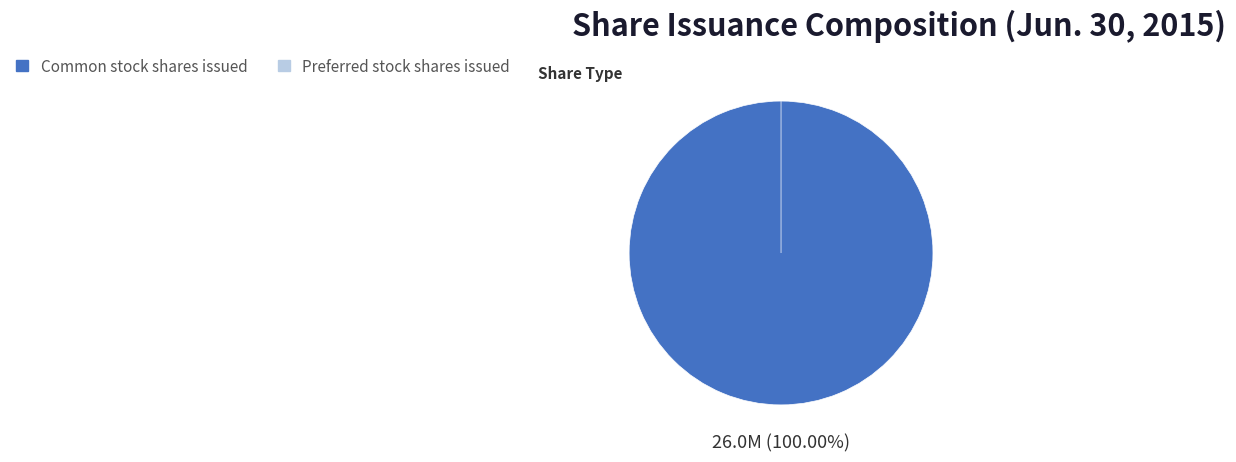

Is there a majority slice in this chart?

Yes